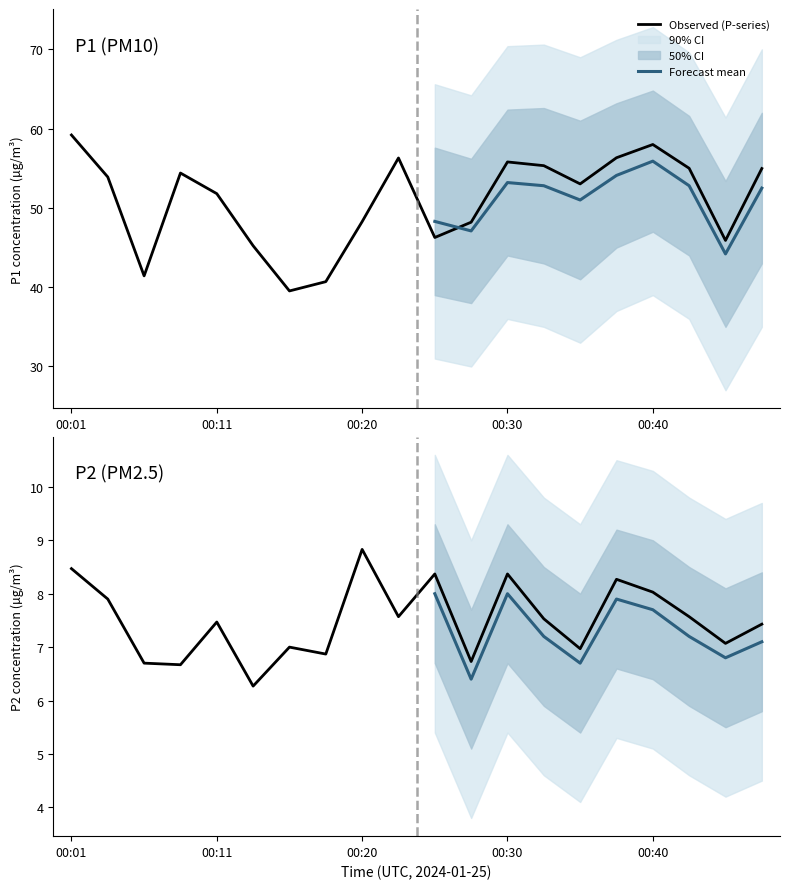

At 00:42, list the series in order from largest to smallest.

P1, P2